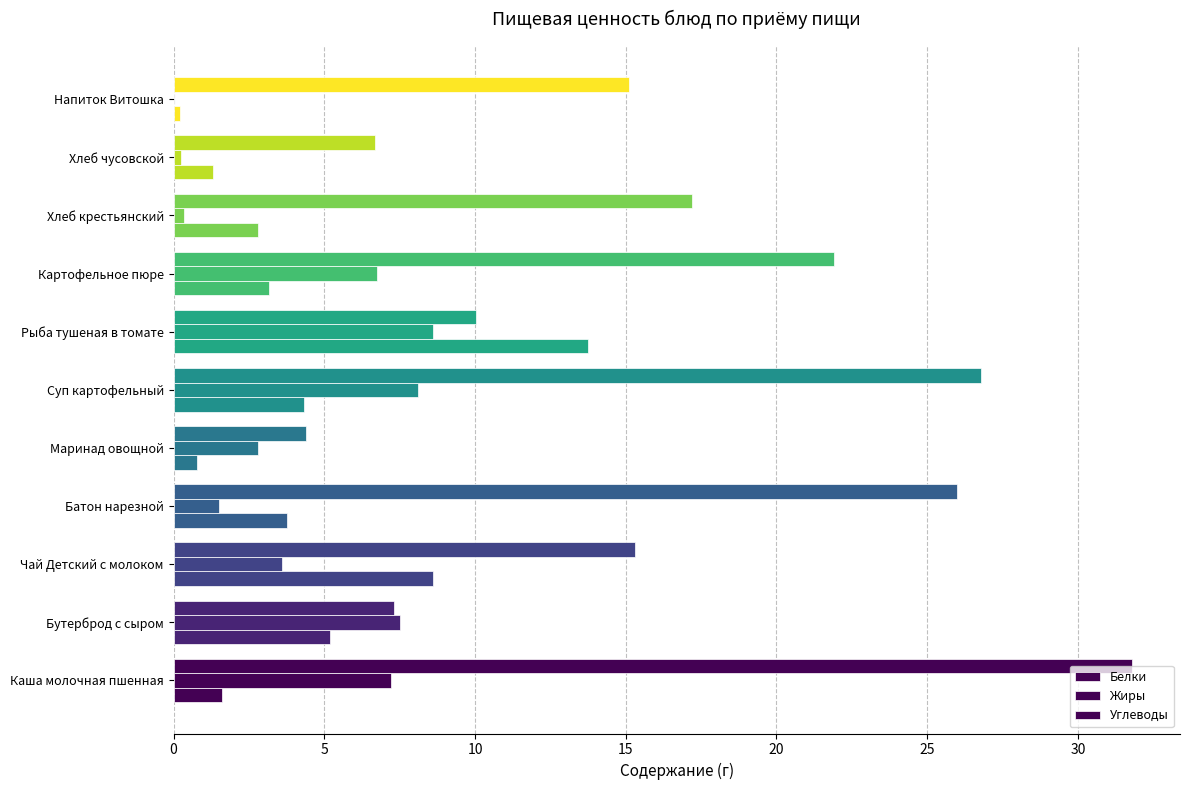

How many series are shown in this chart?

3